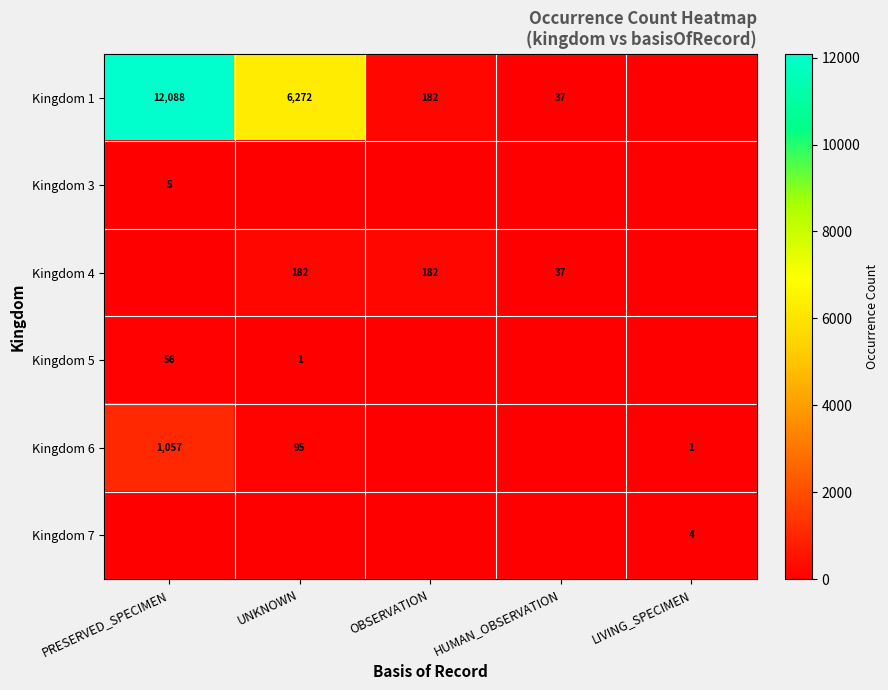

What is the total value across all series at LIVING_SPECIMEN?

5